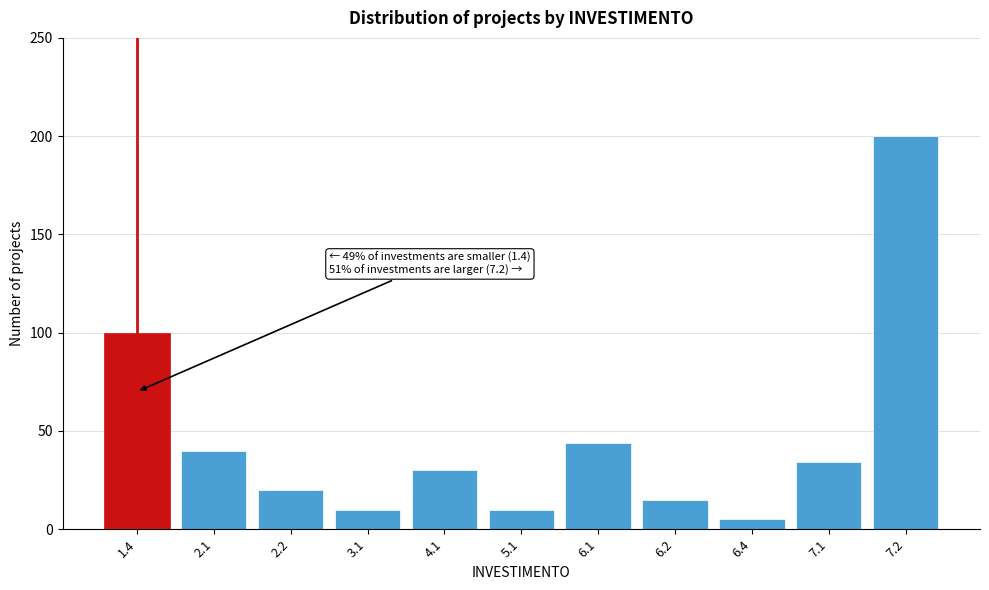

Reading left to right, list all the values displayed in this chart.

1.4=100	2.1=40	2.2=20	3.1=10	4.1=30	5.1=10	6.1=44	6.2=15	6.4=5	7.1=34	7.2=200